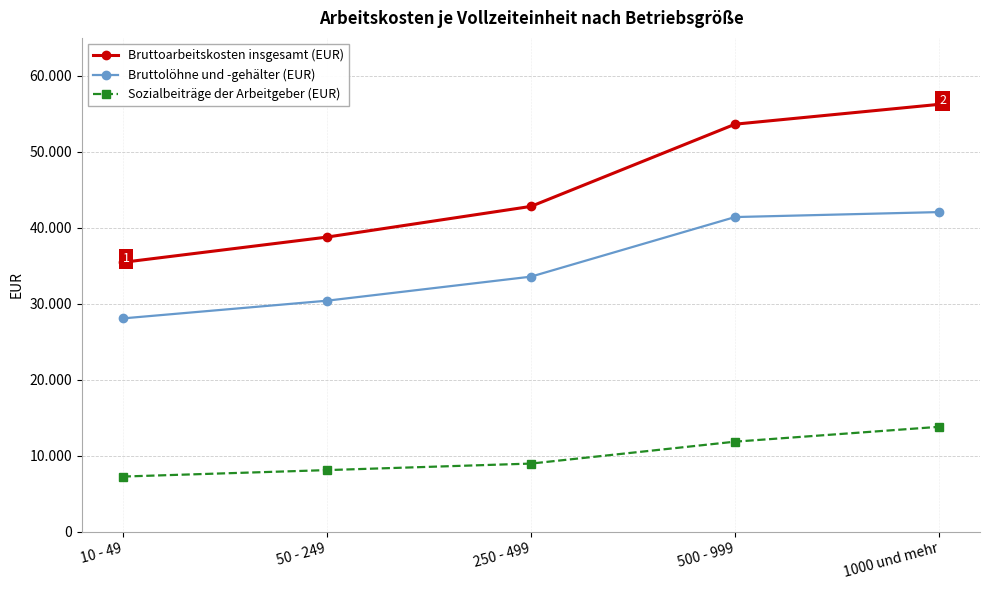

What is the difference between the maximum and minimum values in the Sozialbeiträge der Arbeitgeber (EUR) series?

6551